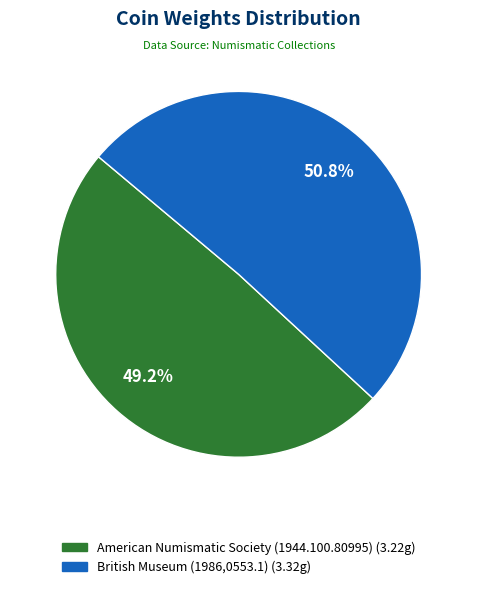

What percentage is the British Museum (1986,0553.1) slice, to the nearest percent?

51%